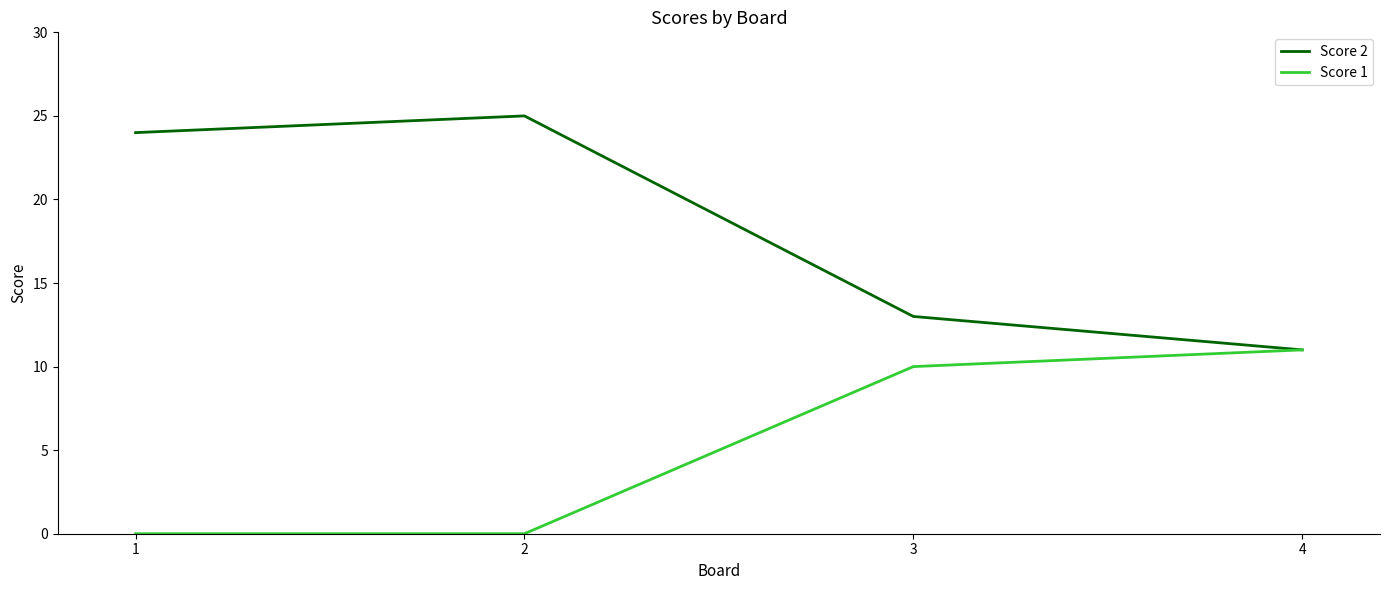

What is the spread (max minus min) of values at 1?

24